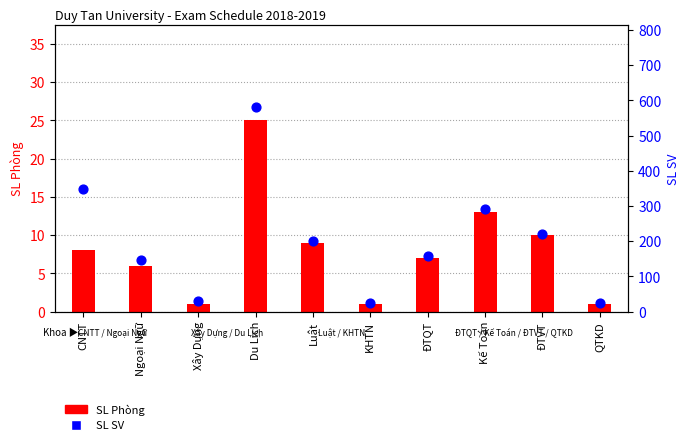

At how many categories does at least one series exceed 121?

7